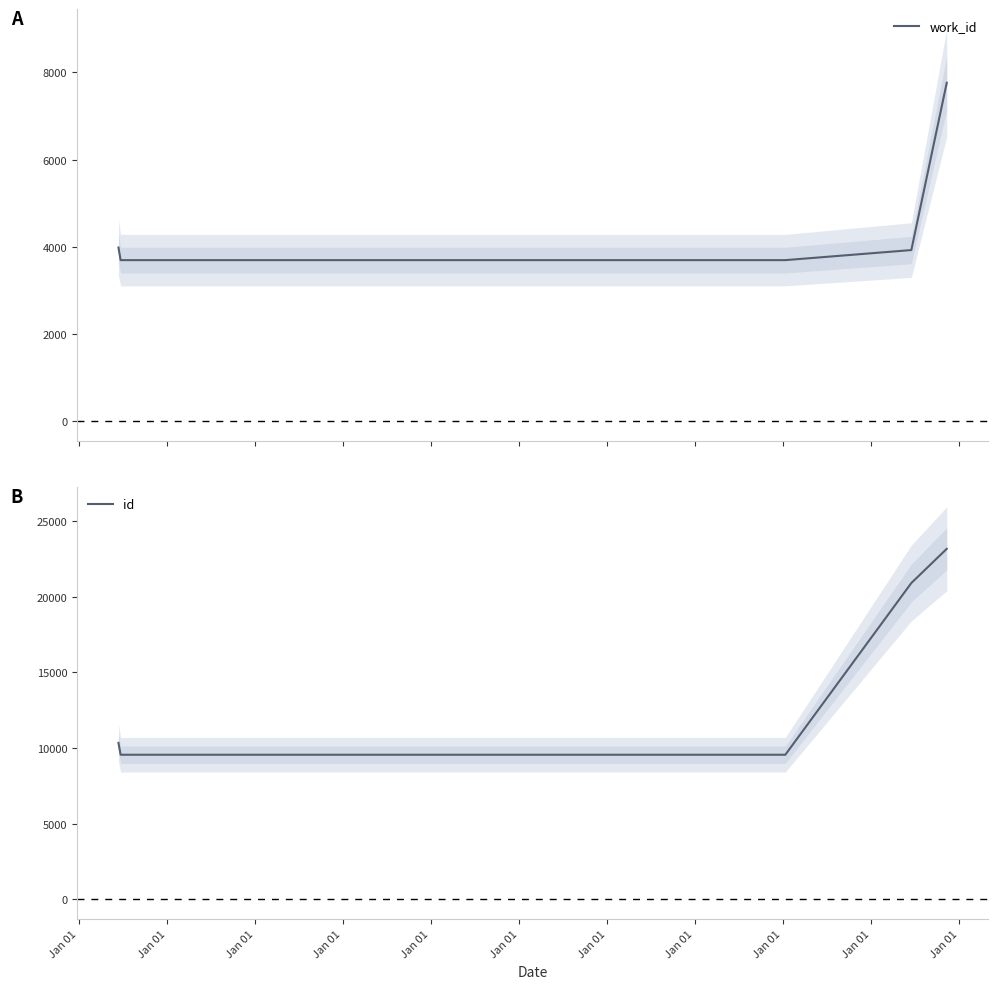

What is the maximum value for work_id?

7763